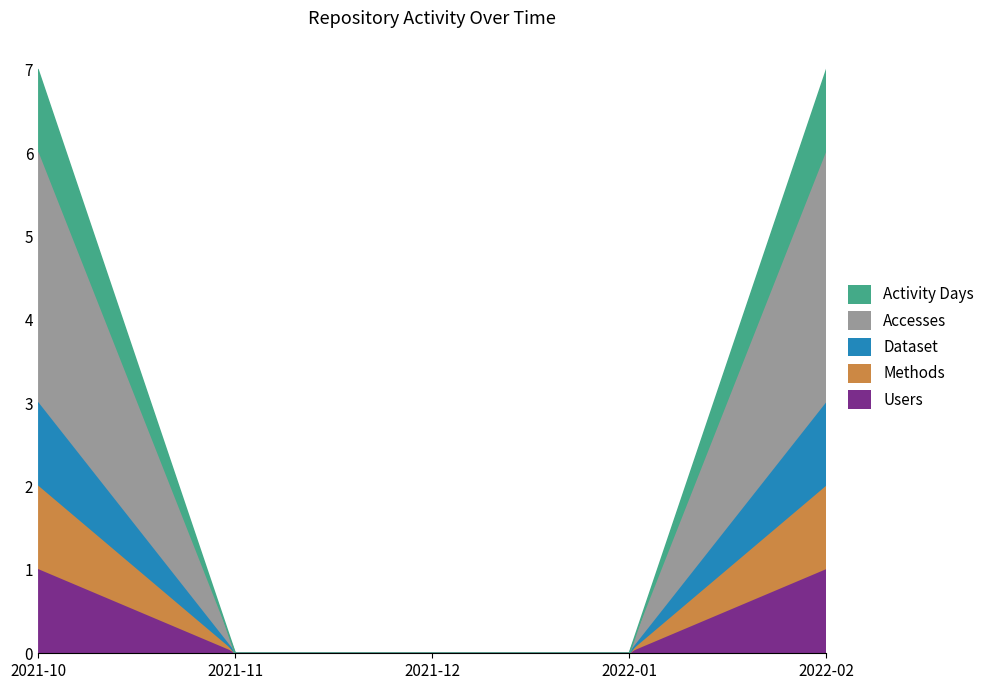

What value does the Users series have at 2022-02?

1